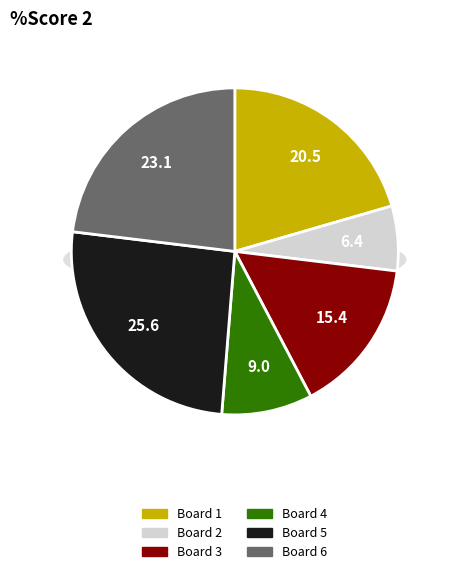

The Board 2 slice represents 1% of the pie. True or false?

False